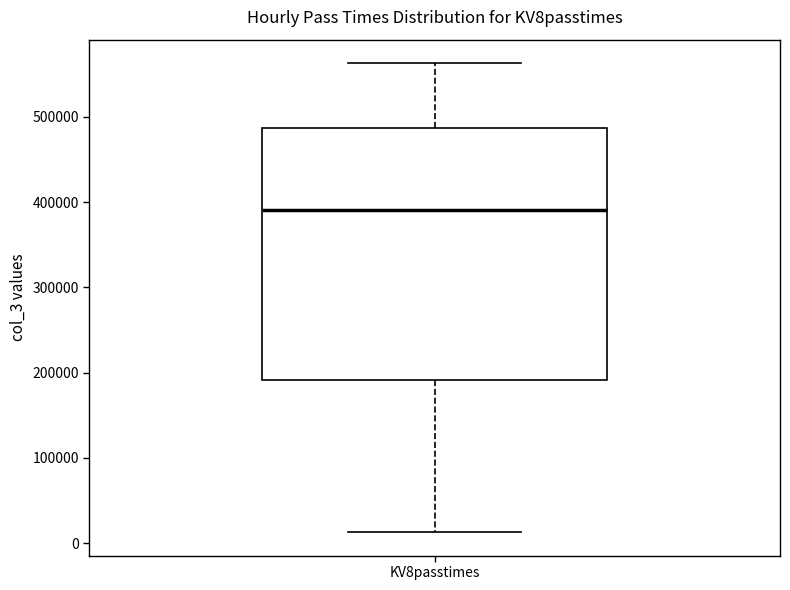

Read this box plot against the y-axis: the position of the median line, the range covered by the box, and the ends of both whiskers. The values are not printed on the chart, so give them approximately, as read against the axis.

median 390000, box 190000 to 490000, whiskers 10000 to 560000